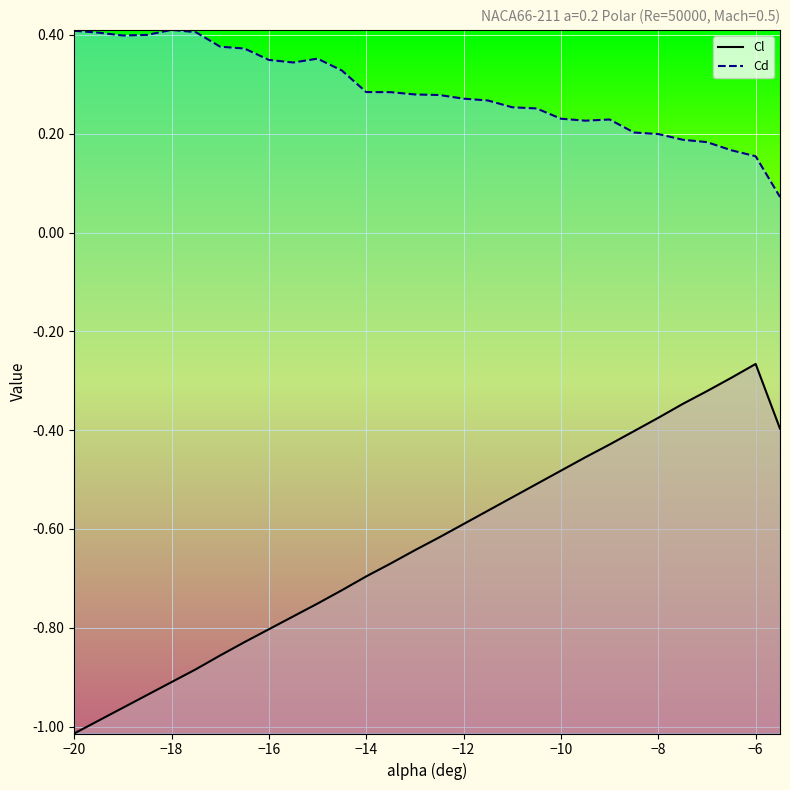

Rank the series by their maximum value, from highest to lowest.

Cd, Cl